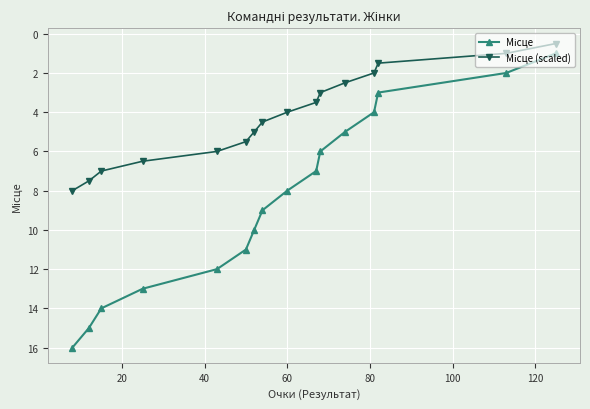

List the series in order of their overall mean, lowest first.

Місце (scaled), Місце